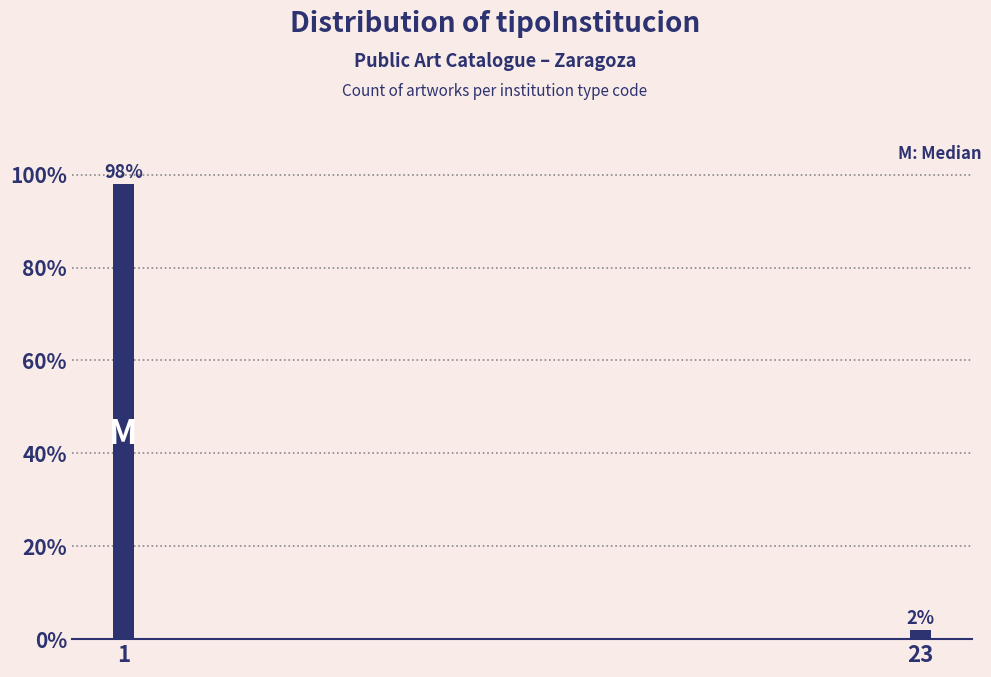

Reading left to right, extract all data points from this chart.

98	2